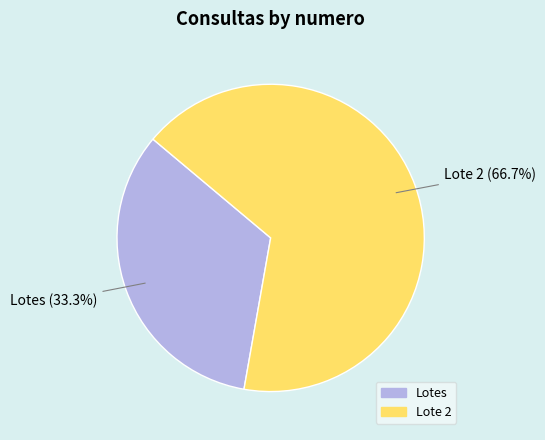

Is there a majority slice in this chart?

Yes